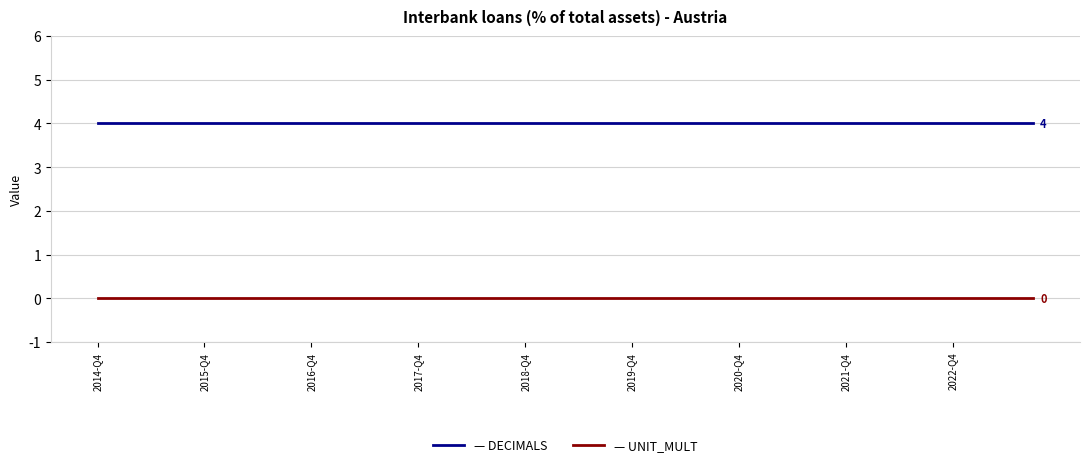

Reading left to right, what are all the values shown in this chart?

DECIMALS: 4	4	4	4	4	4	4	4	4	4	4	4	4	4	4	4	4	4	4	4	4	4	4	4	4	4	4	4	4	4	4	4	4	4	4	4
UNIT_MULT: 0	0	0	0	0	0	0	0	0	0	0	0	0	0	0	0	0	0	0	0	0	0	0	0	0	0	0	0	0	0	0	0	0	0	0	0